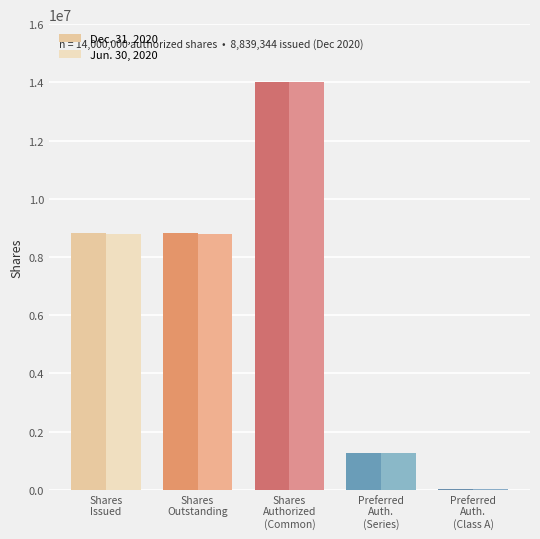

What is the average value of the Jun. 30, 2020 series?

6573068